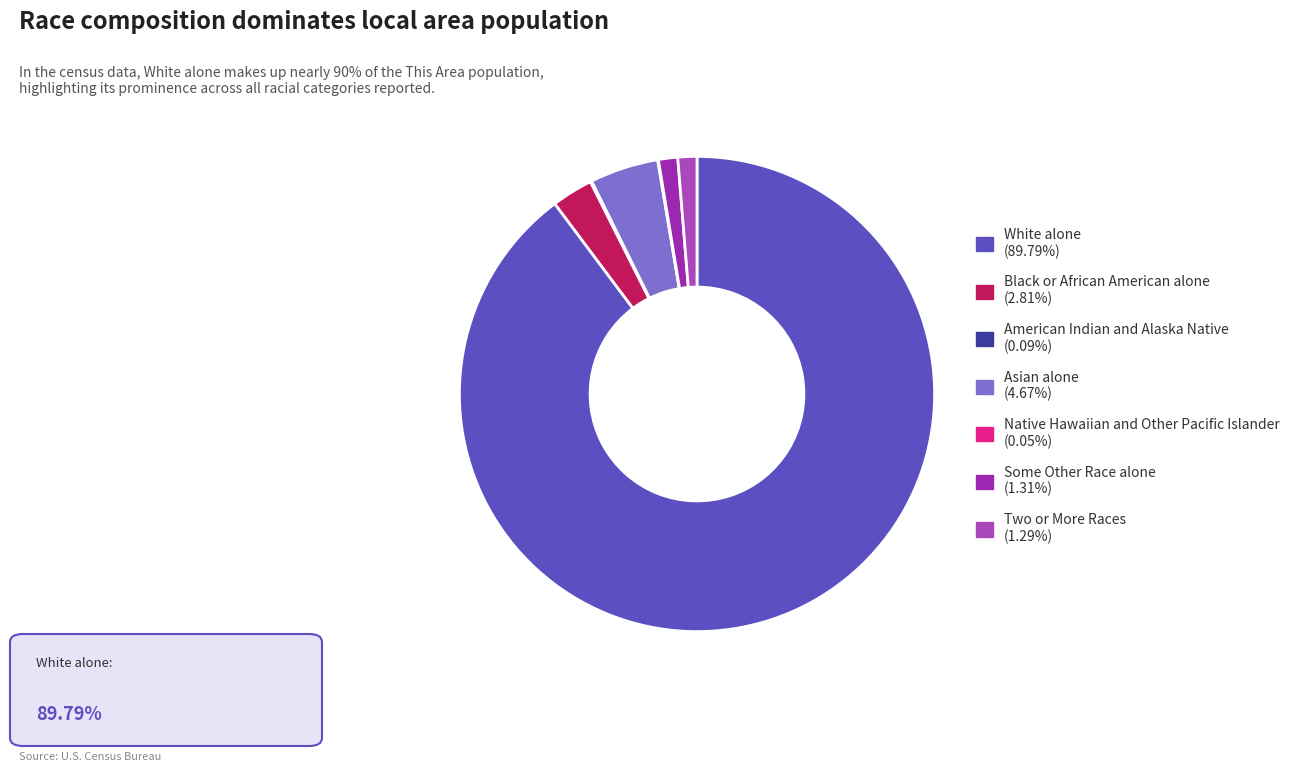

What is the smallest slice in the pie chart?

Native Hawaiian and Other Pacific Islander